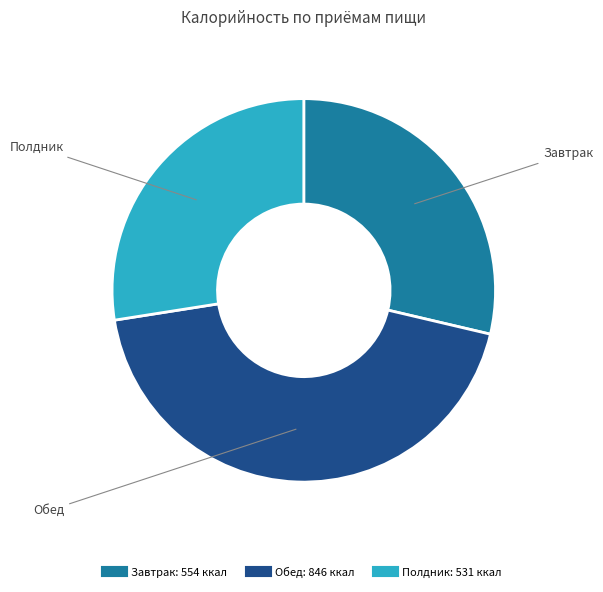

Which has a higher value, Завтрак or Обед?

Обед